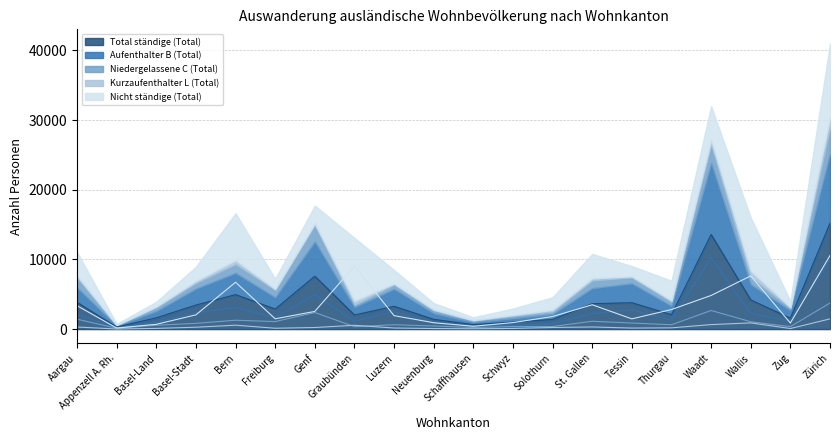

True or false: Aufenthalter B (Total) has more than 1 interior local peaks.

True